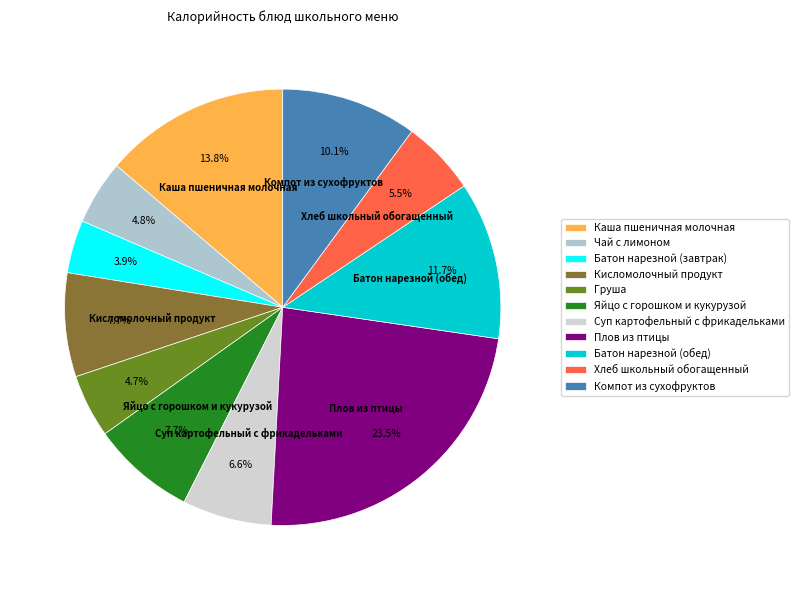

To the nearest percent, what is the difference between the Груша and Хлеб школьный обогащенный slice percentages?

1%